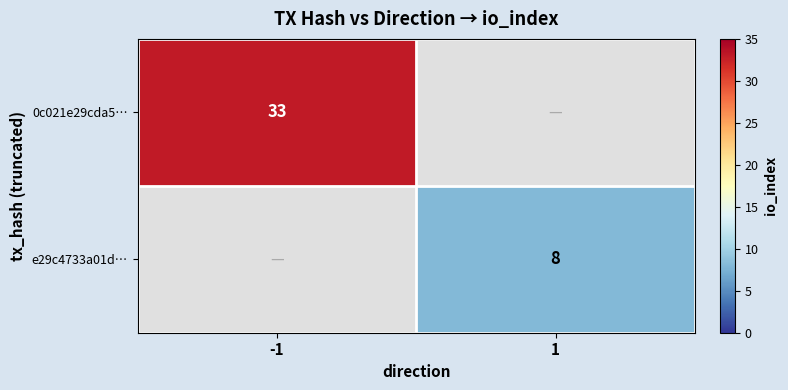

True or false: e29c4733a01d… has a value of 4 at 1.

False